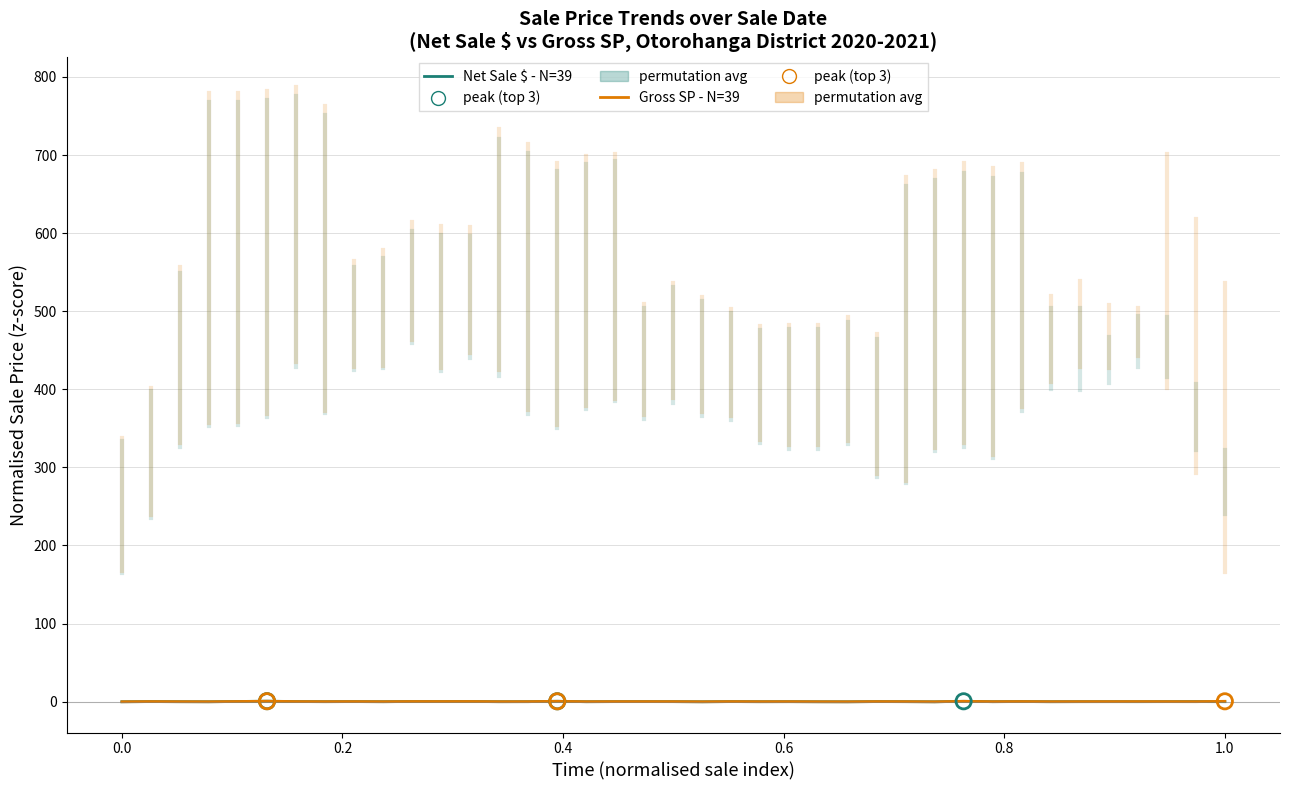

How many lines are shown in the chart?

2